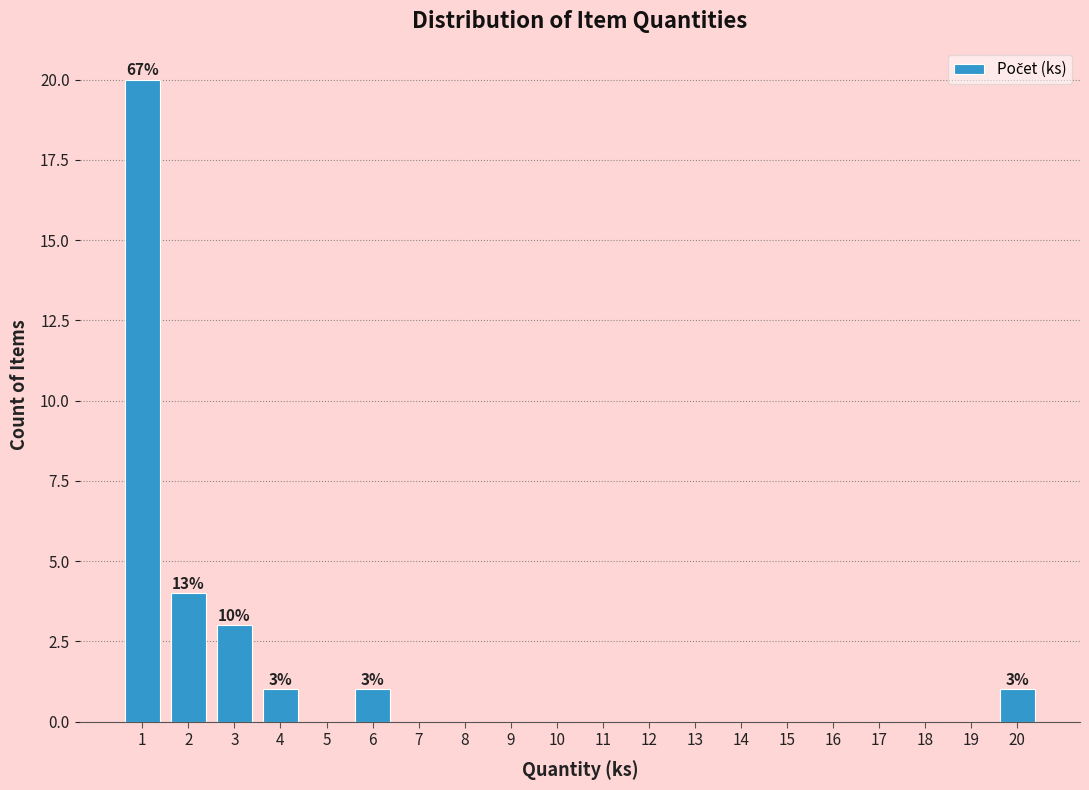

Over which range of the x-axis is the bar tallest?

0.5 to 1.5